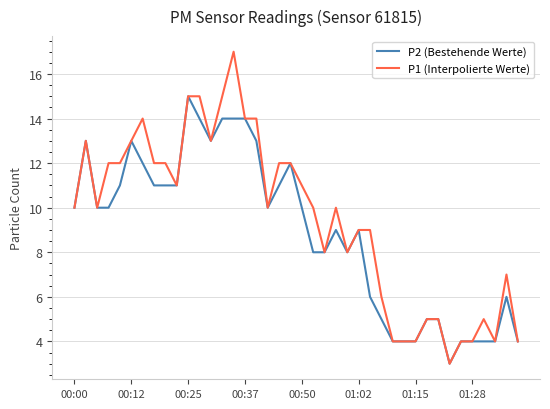

What is the minimum value for P2 (Bestehende Werte)?

3